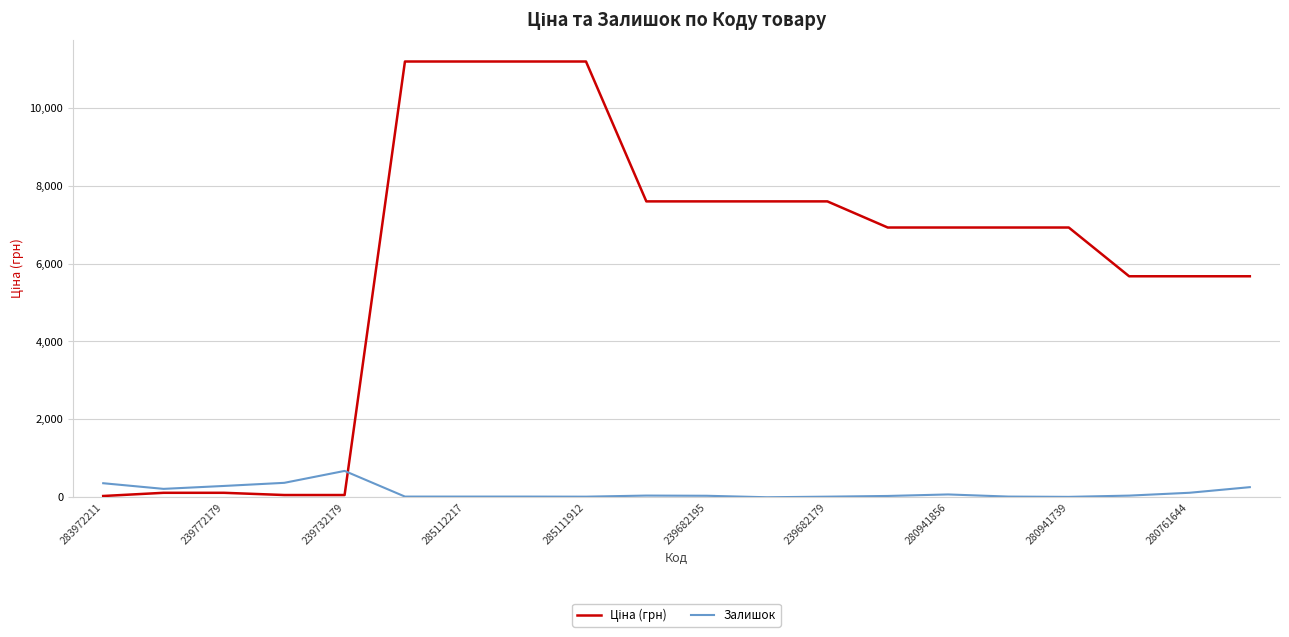

What is the greatest value displayed?

11188.2